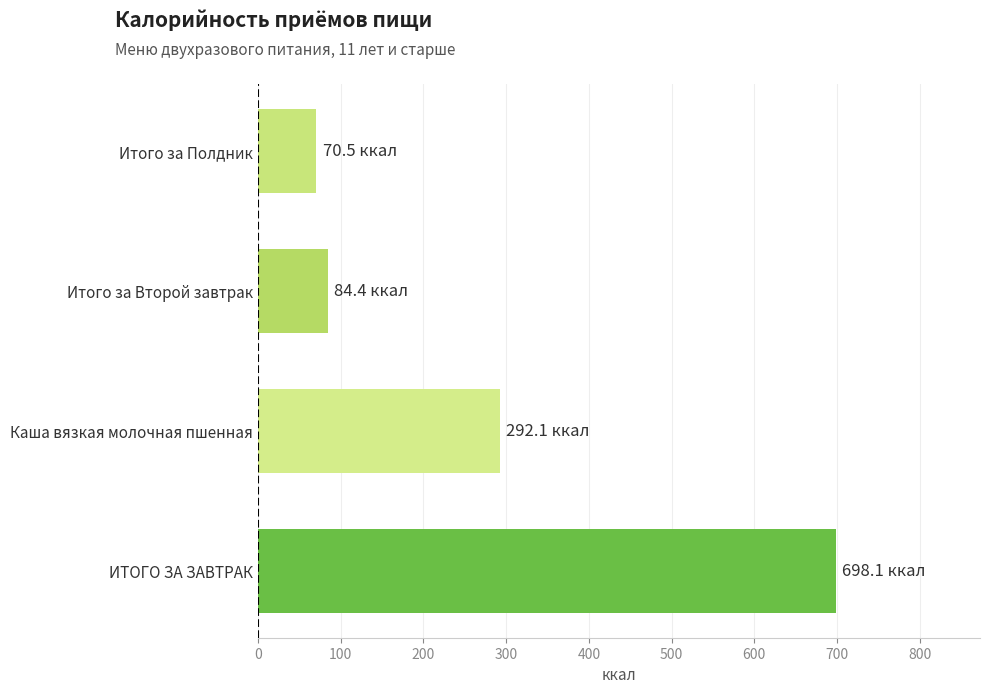

Read the value at Итого за Полдник.

70.5